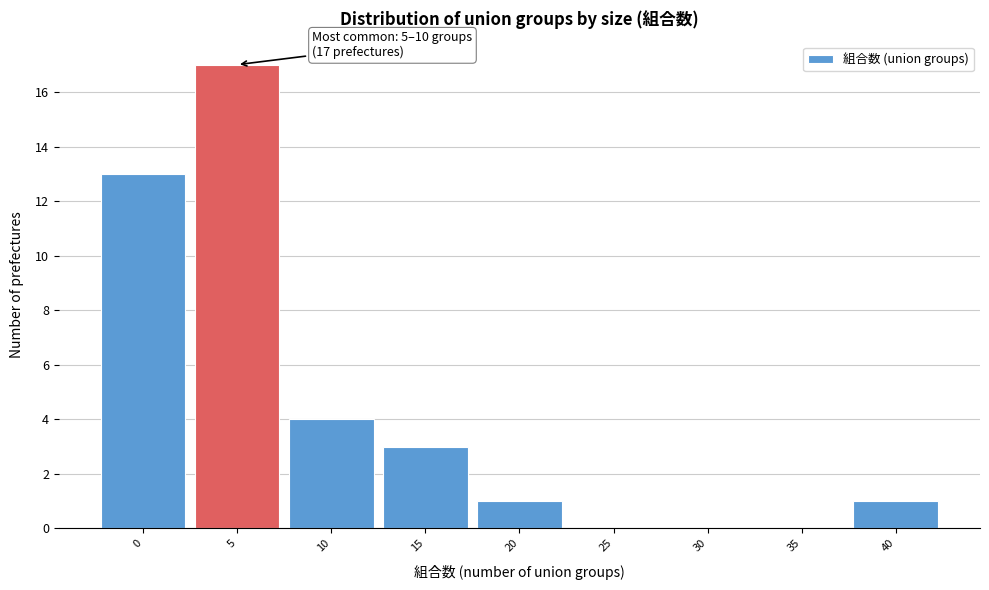

Reading left to right, what are all the values shown in this chart?

0=13	5=17	10=4	15=3	20=1	25=0	30=0	35=0	40=1